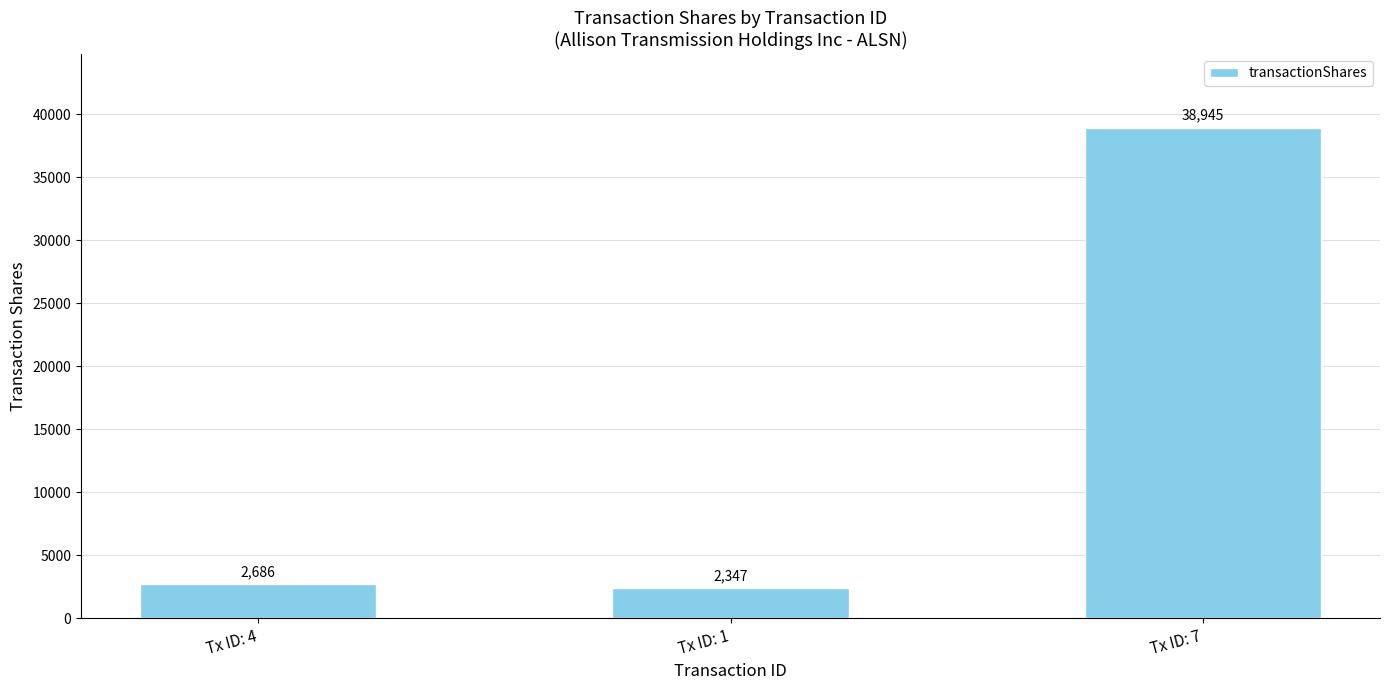

Rank the categories by value from lowest to highest.

Tx ID: 1, Tx ID: 4, Tx ID: 7